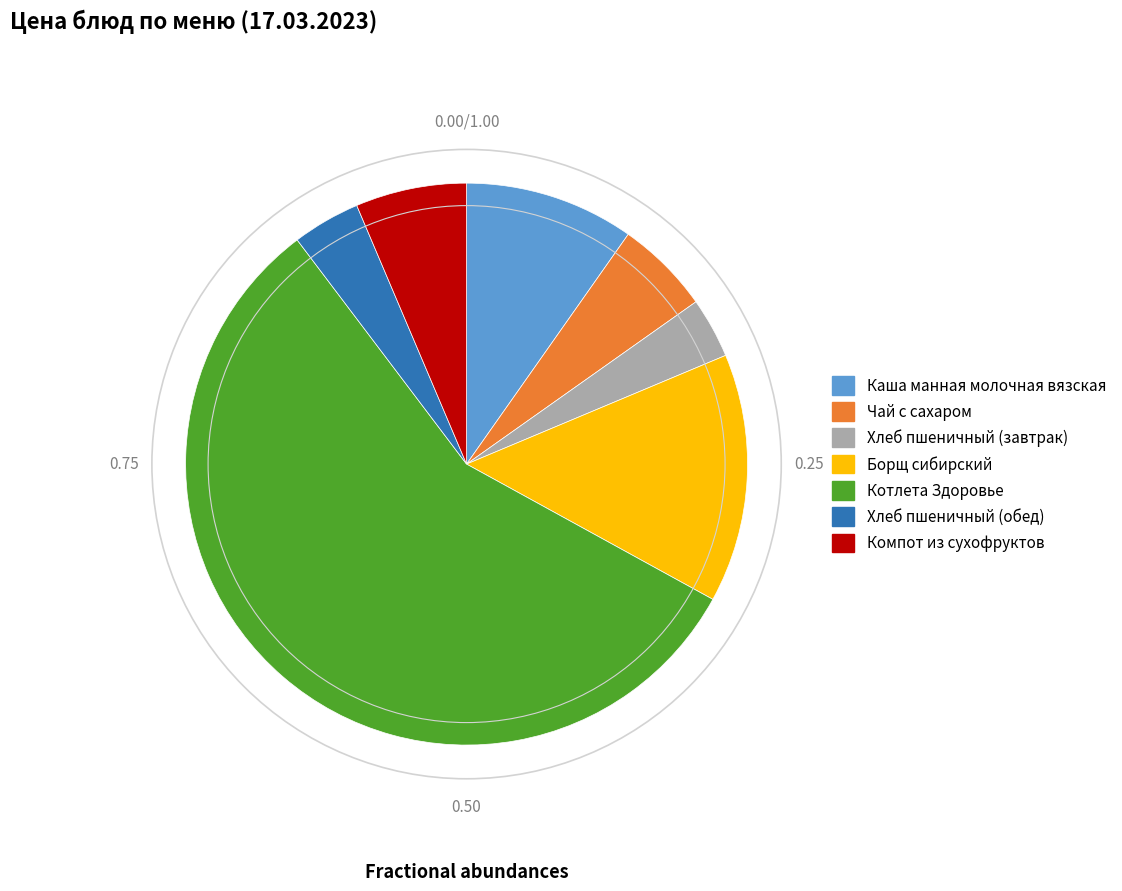

Approximately how many times larger is the value at Хлеб пшеничный (обед) compared to Чай с сахаром?

0.7